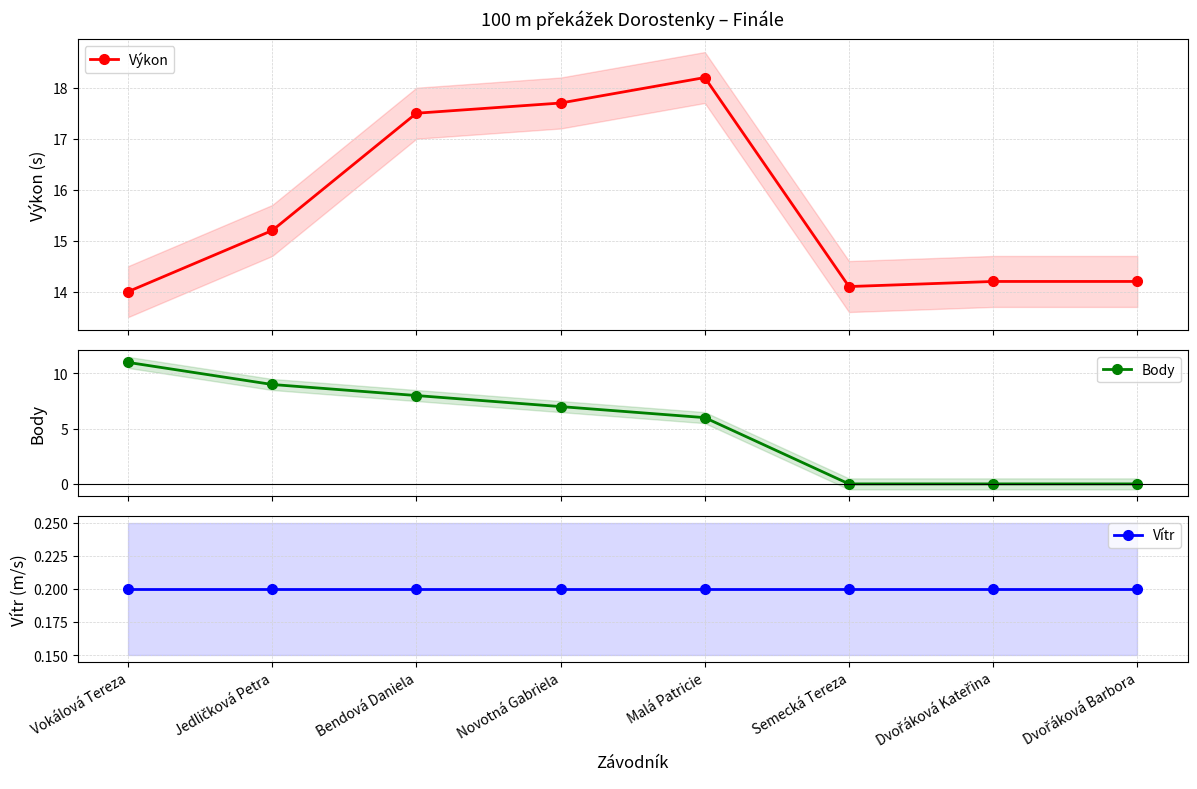

The value of Body at Vokálová Tereza is 7.2. True or false?

False